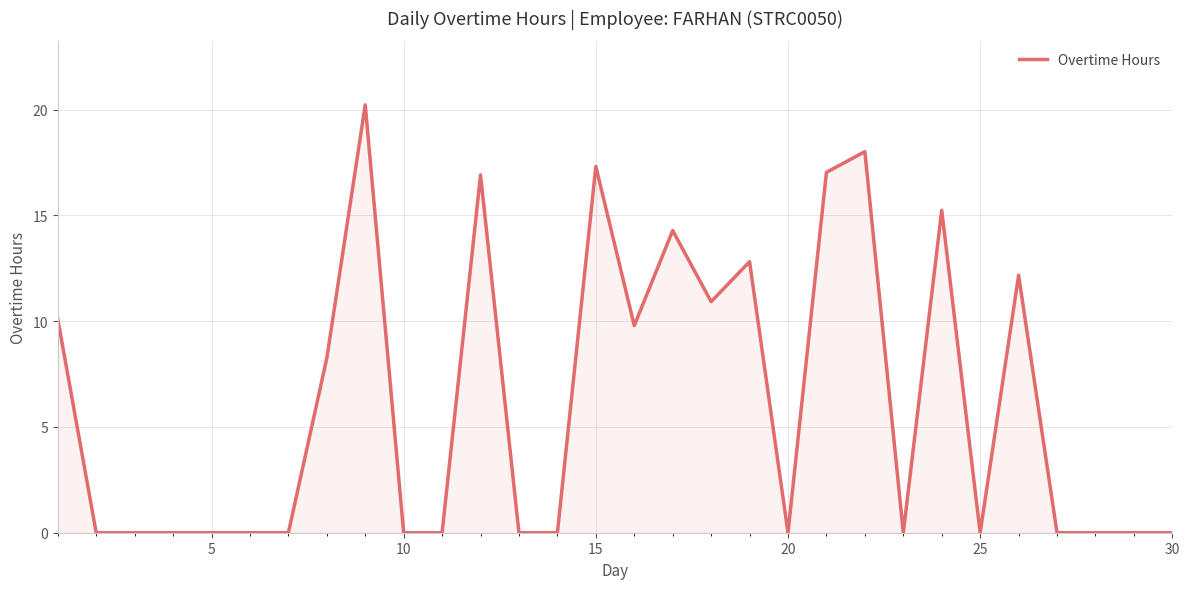

What is the difference between the maximum and minimum values?

20.2